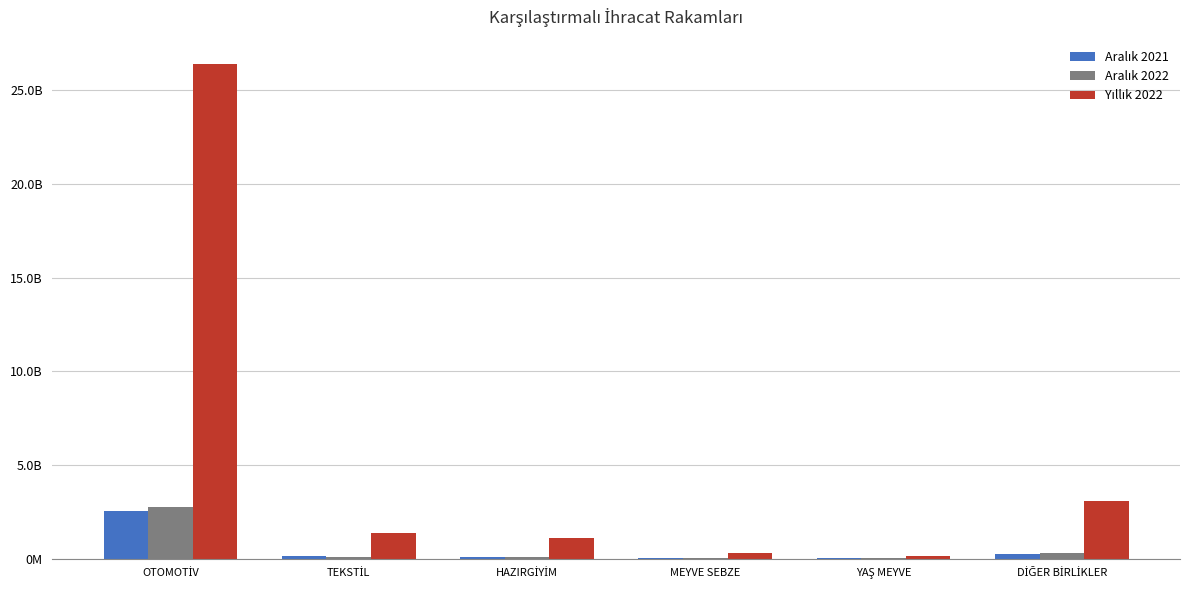

Is it true that Aralık 2022 equals 109294693.2 at TEKSTİL?

True